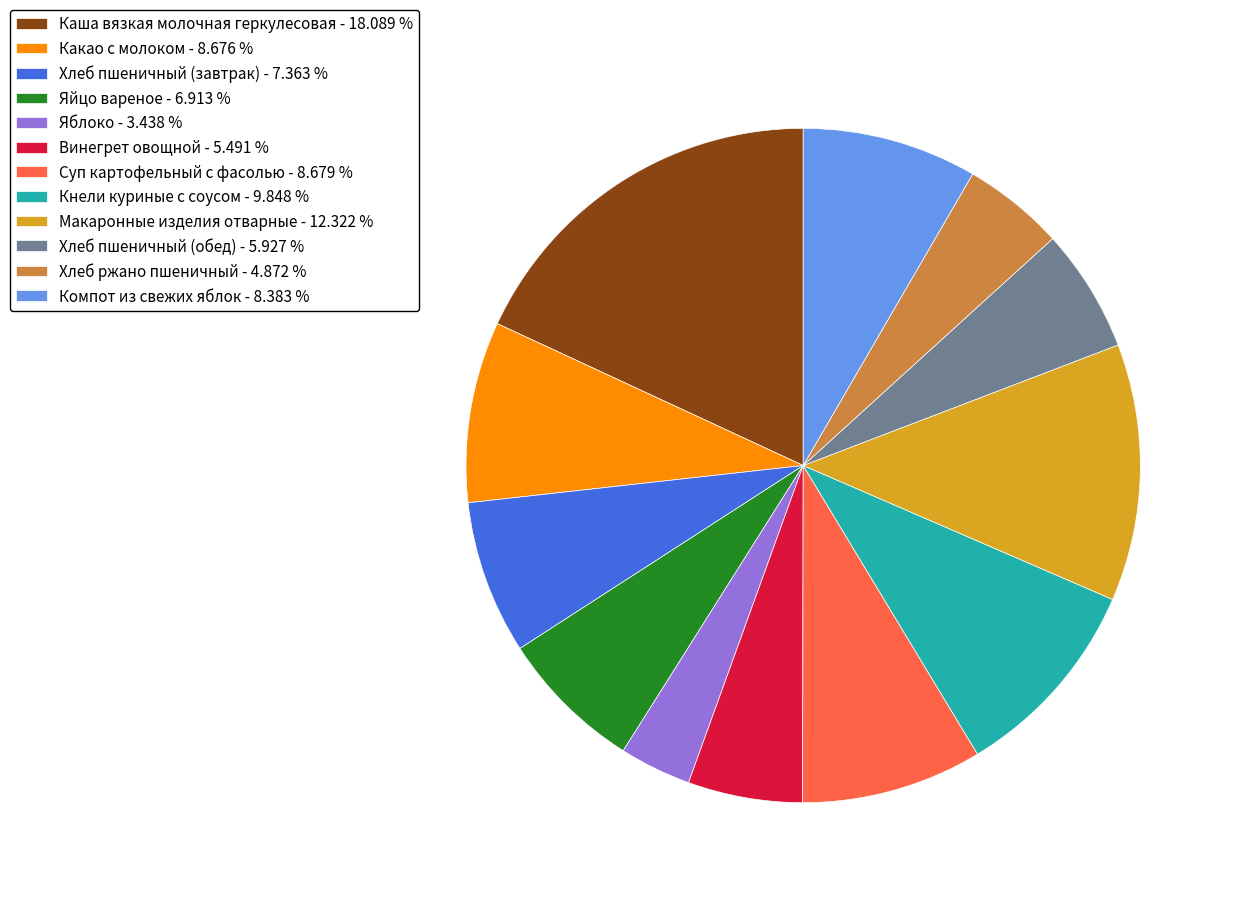

True or false: Яйцо вареное accounts for 7% of the total.

True